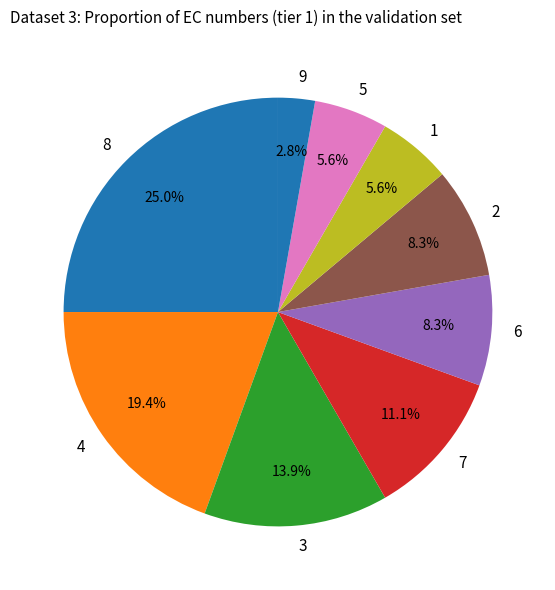

Does 6 account for over 50% of the chart?

No